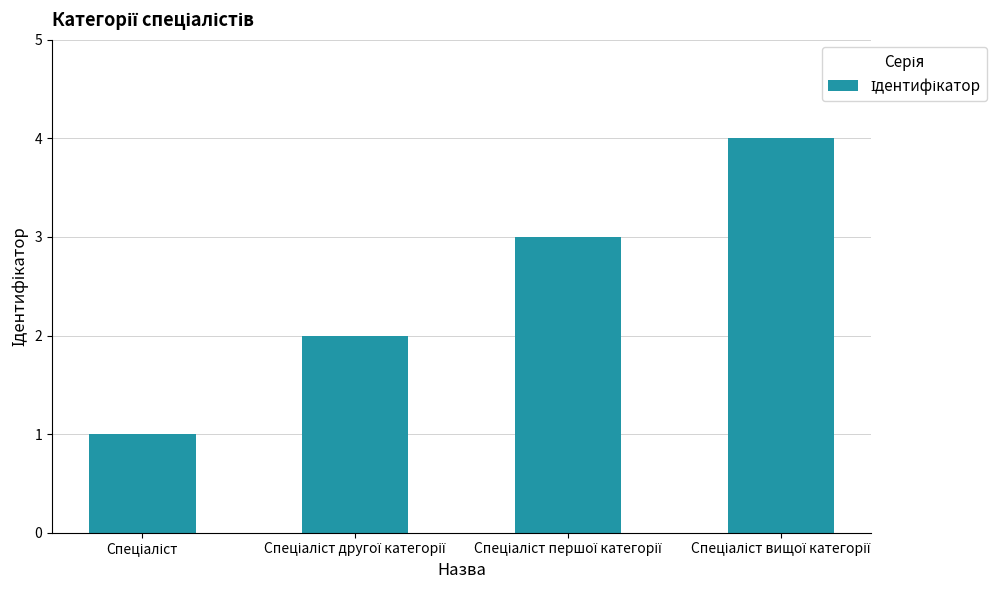

Are the bars grouped side by side (vs. stacked)?

No